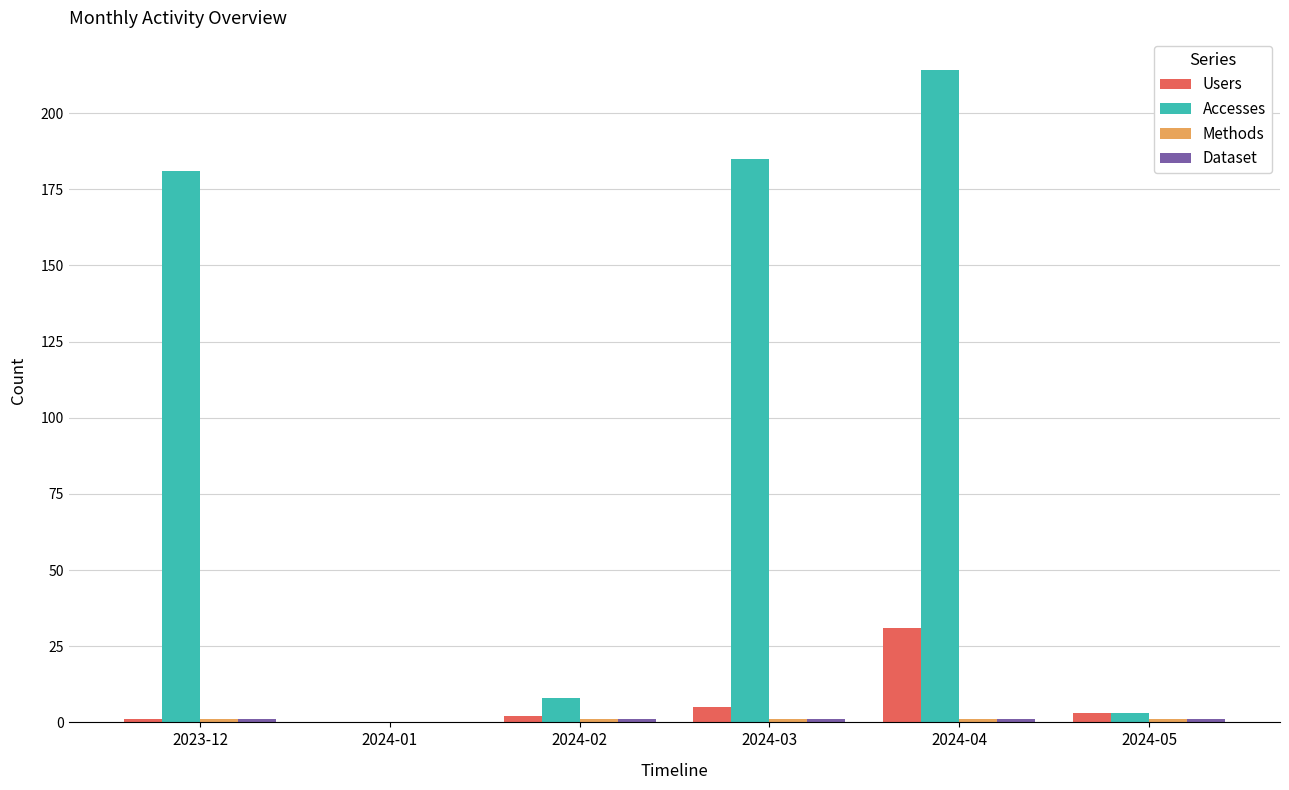

Which series changed the most between 2024-03 and 2024-04?

Accesses